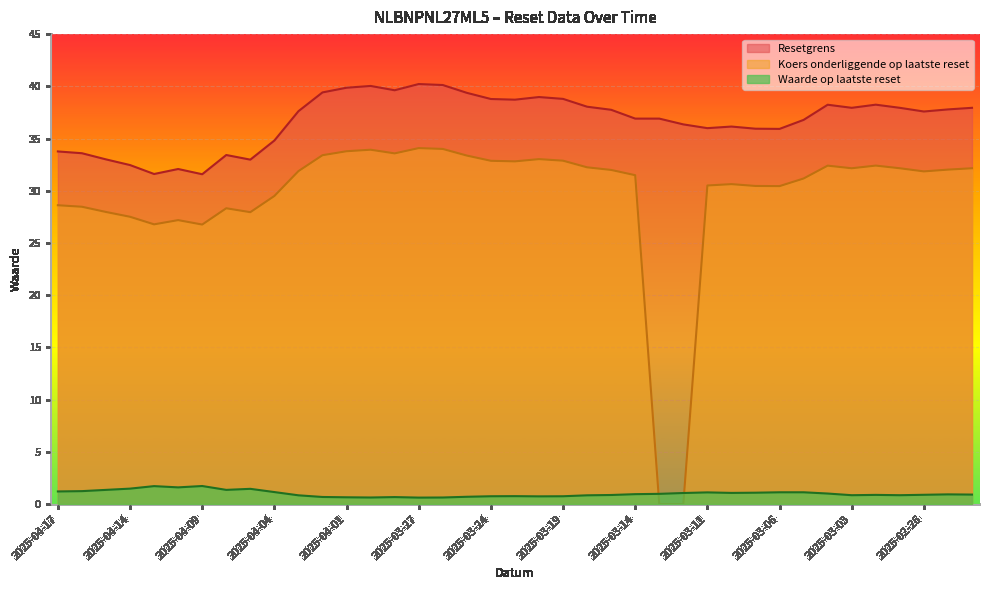

What is the label of the 4th point from the left?

2025-04-14